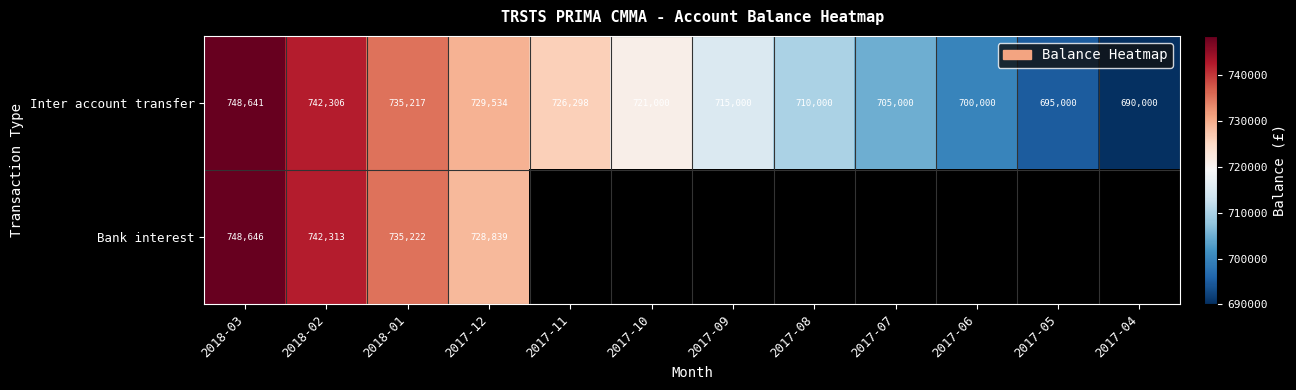

What is the sum of all Inter account transfer values?

8617996